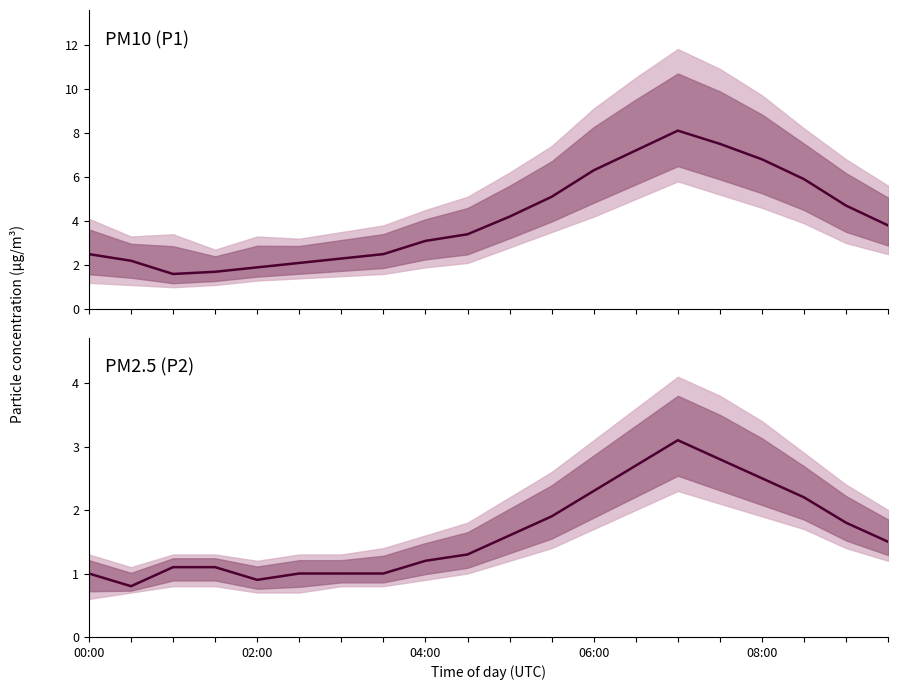

What is the sum of all P1 values?

82.9